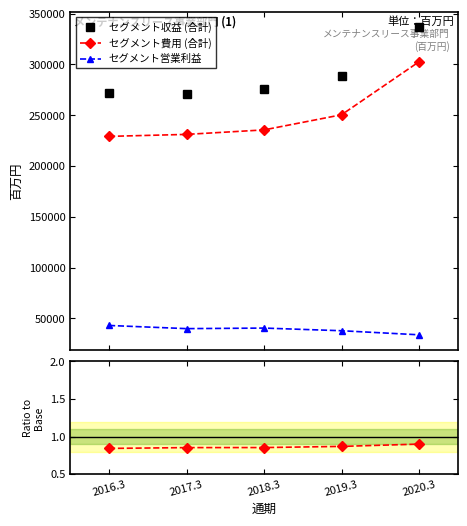

True or false: セグメント営業利益 has more than 1 points higher than both neighbors.

False